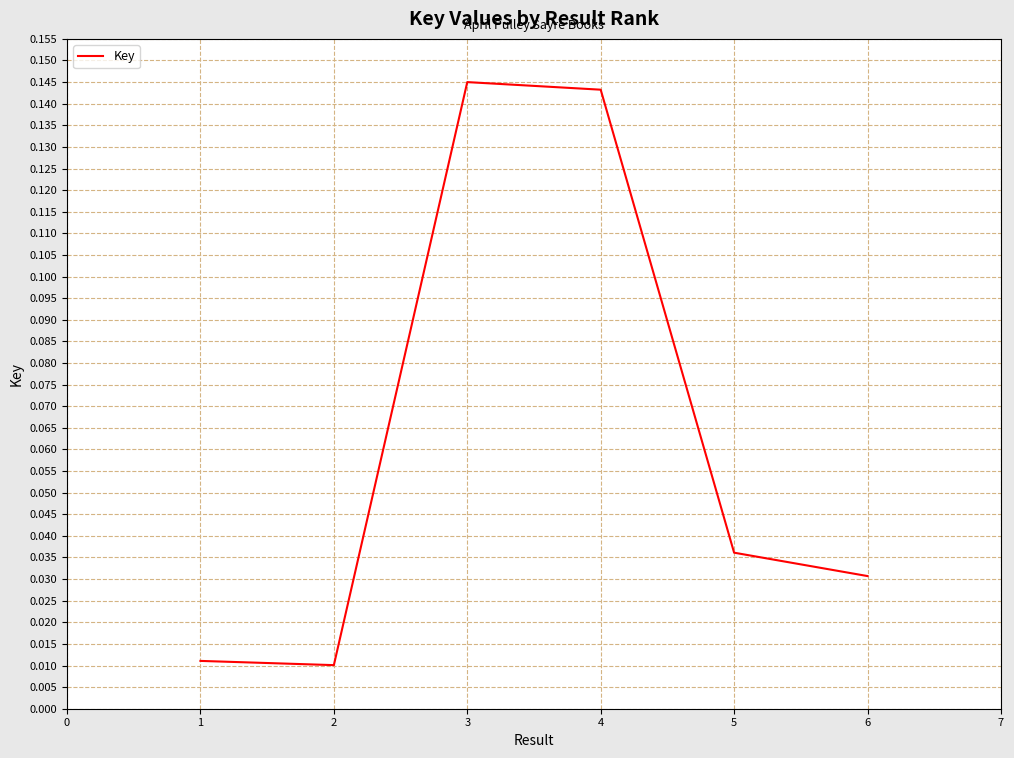

Does the chart display data point markers on the line(s)?

No